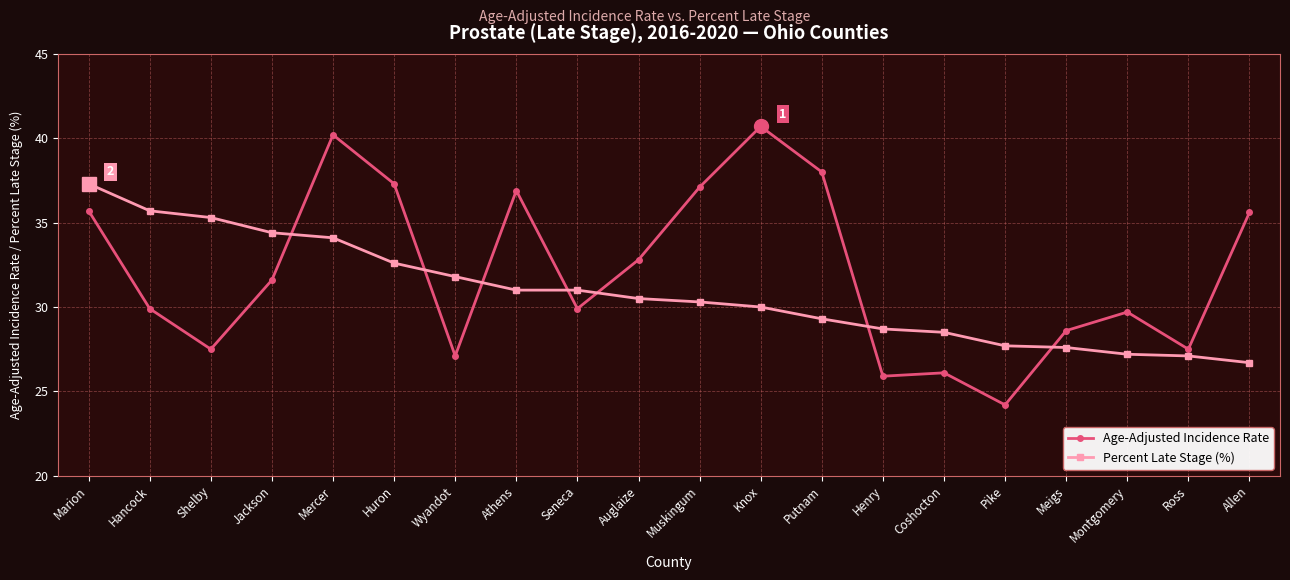

What is the minimum value for Age-Adjusted Incidence Rate?

24.2